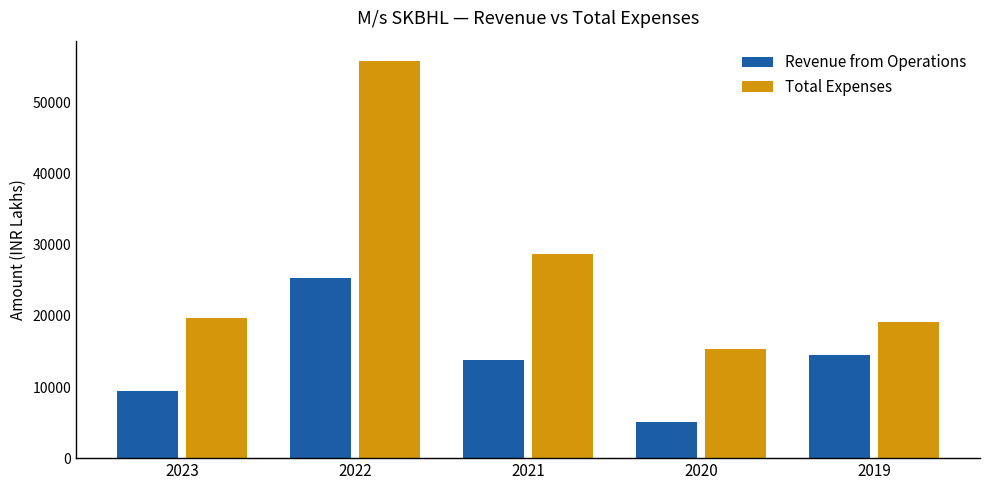

Which series has the largest total across all categories?

Total Expenses